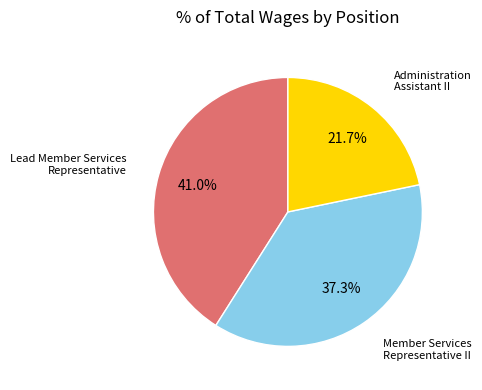

Is there a majority slice in this chart?

No